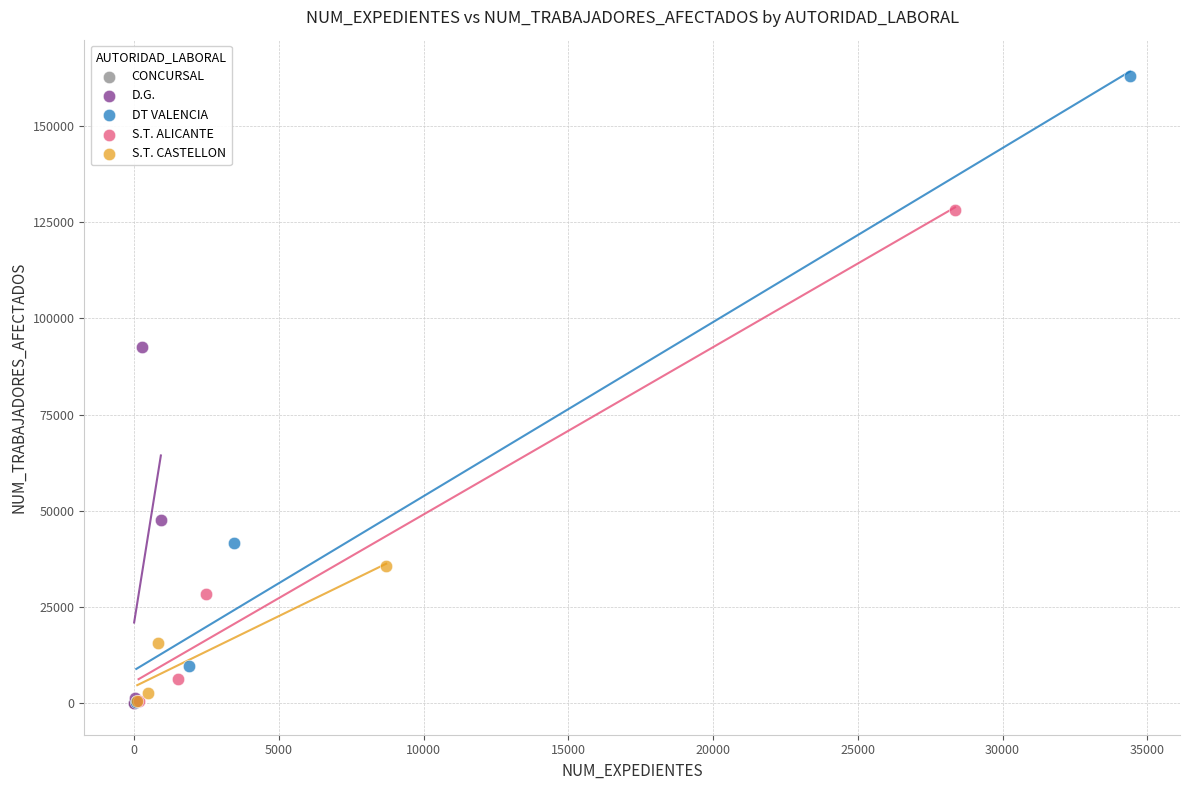

Which series contains the highest Y value?

DT VALENCIA